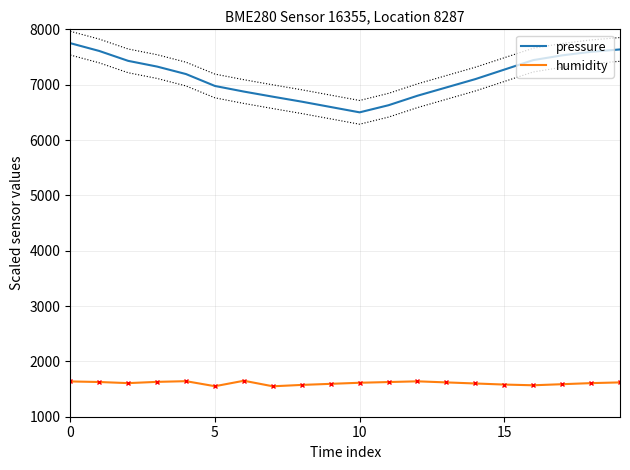

True or false: humidity has a value of 2425.5 at 15.

False